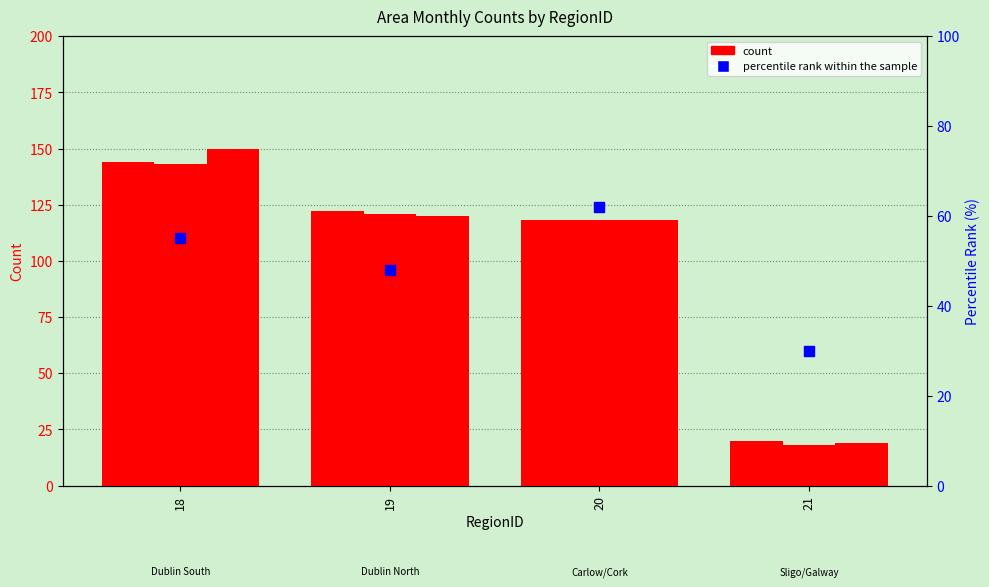

Is the value of Apr at 18 greater than the value of Aug at 21?

Yes